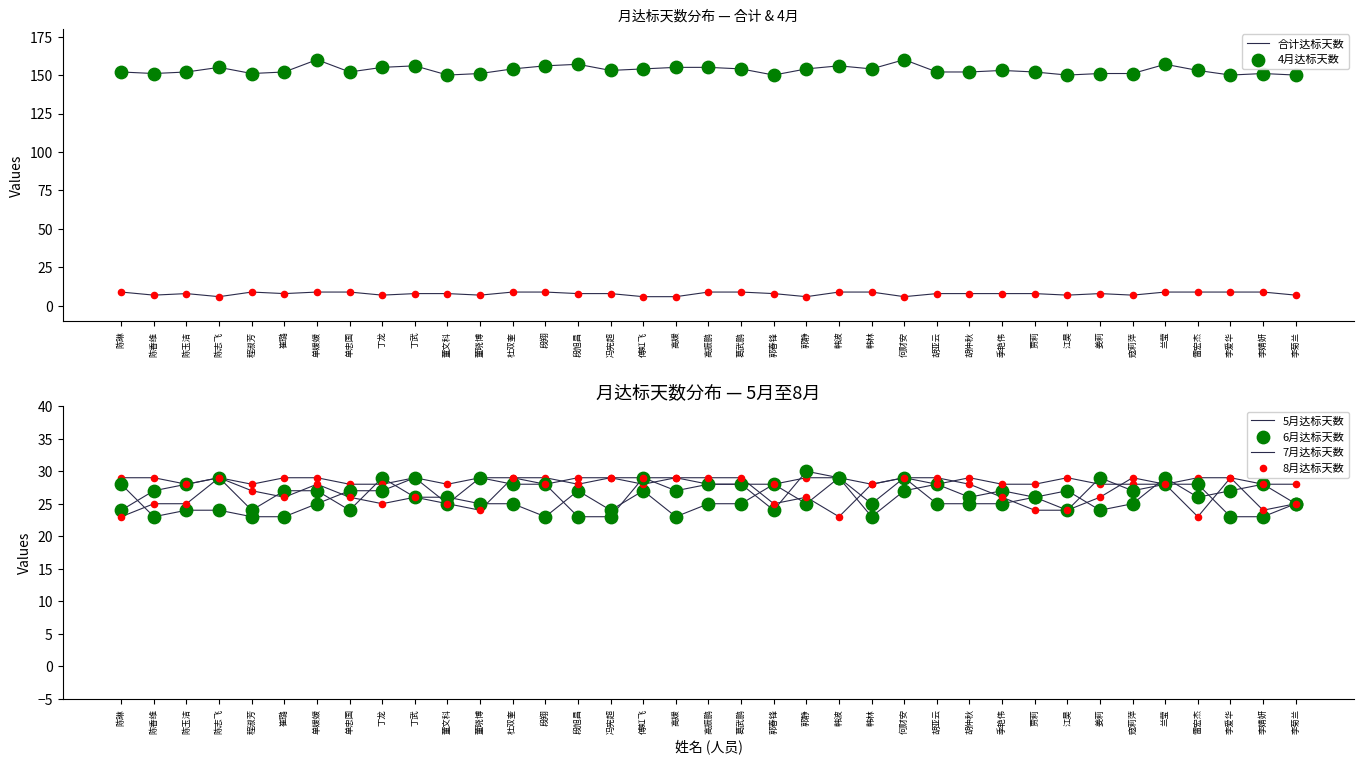

Which series reaches the maximum Y coordinate?

合计达标天数